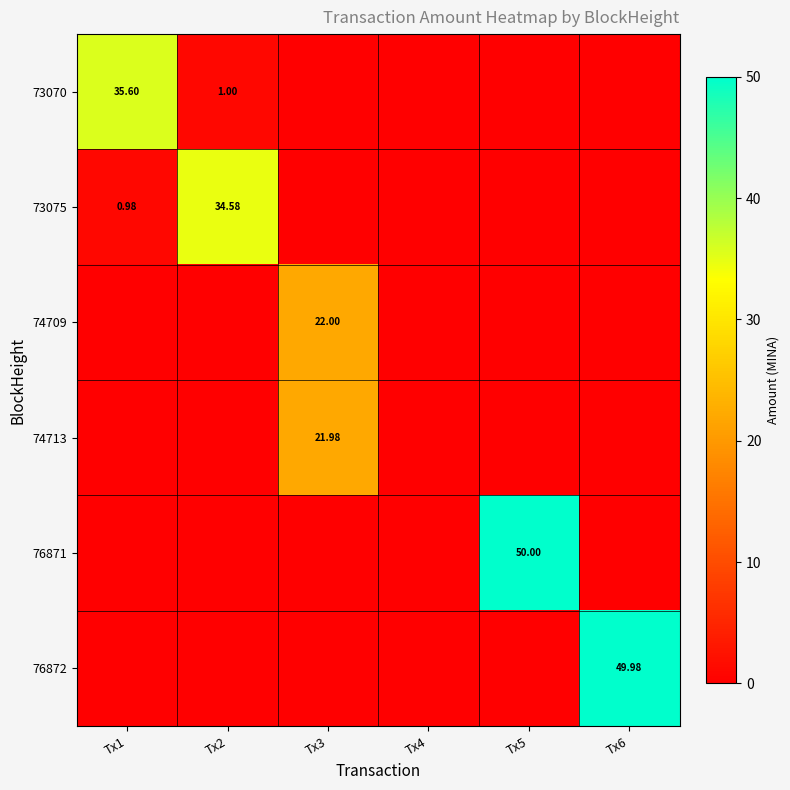

Between Tx2 and Tx4, which series saw the biggest shift?

73075